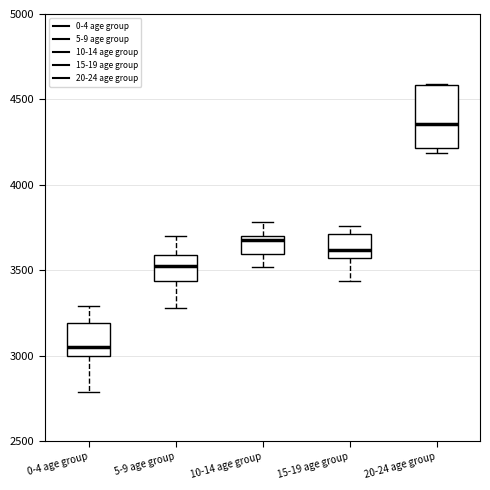

Where does the lower whisker of the box for 5-9 age group end on the y-axis? The values are not printed on the chart, so give them approximately, as read against the axis.

3300